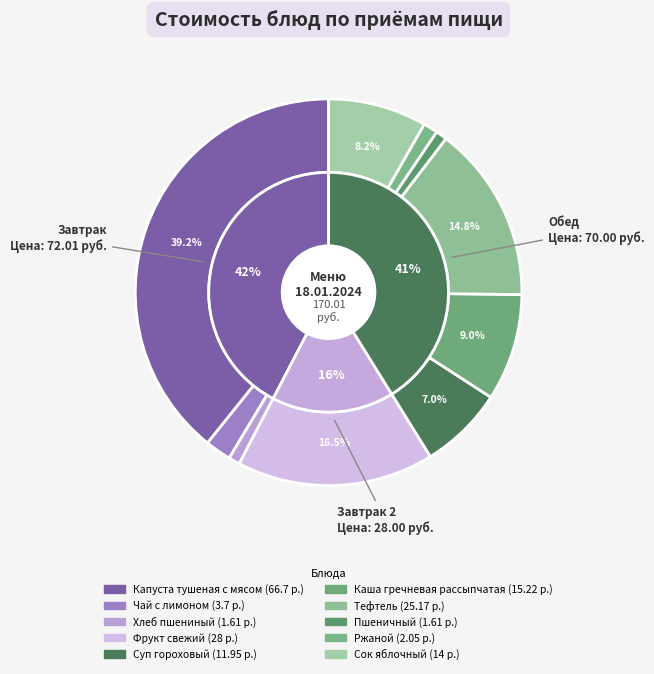

Rank the categories by value from highest to lowest.

Капуста тушеная с мясом, Фрукт свежий, Тефтель, Каша гречневая рассыпчатая, Сок яблочный, Суп гороховый, Чай с лимоном, Ржаной, Хлеб пшениный, Пшеничный